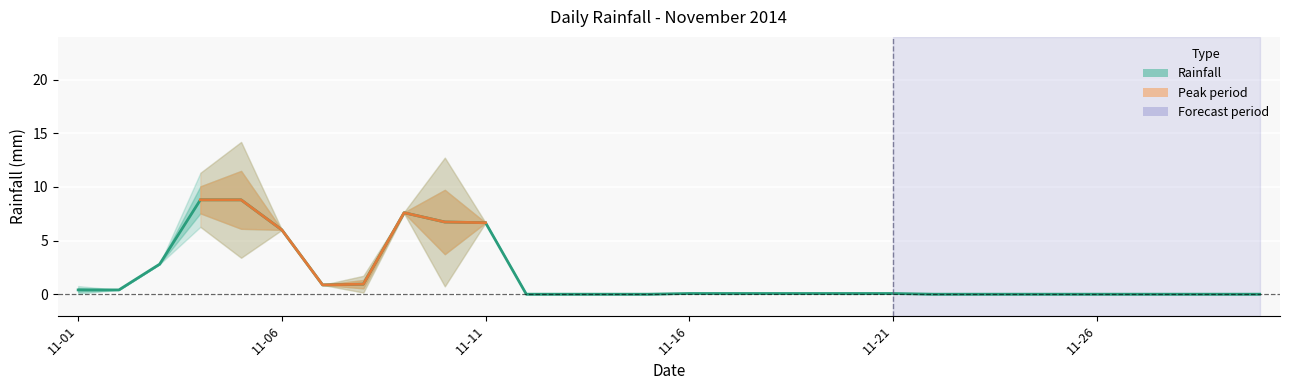

What is the difference between the maximum and minimum values?

8.8